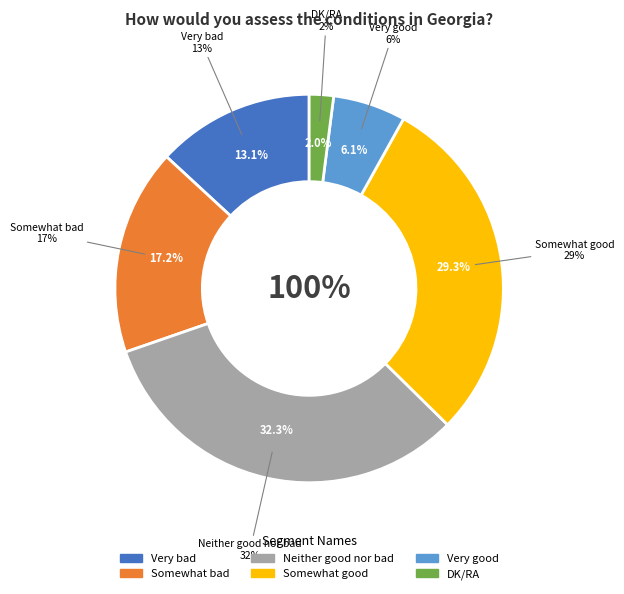

To the nearest percent, what is the difference between the largest and smallest slice percentages?

30%